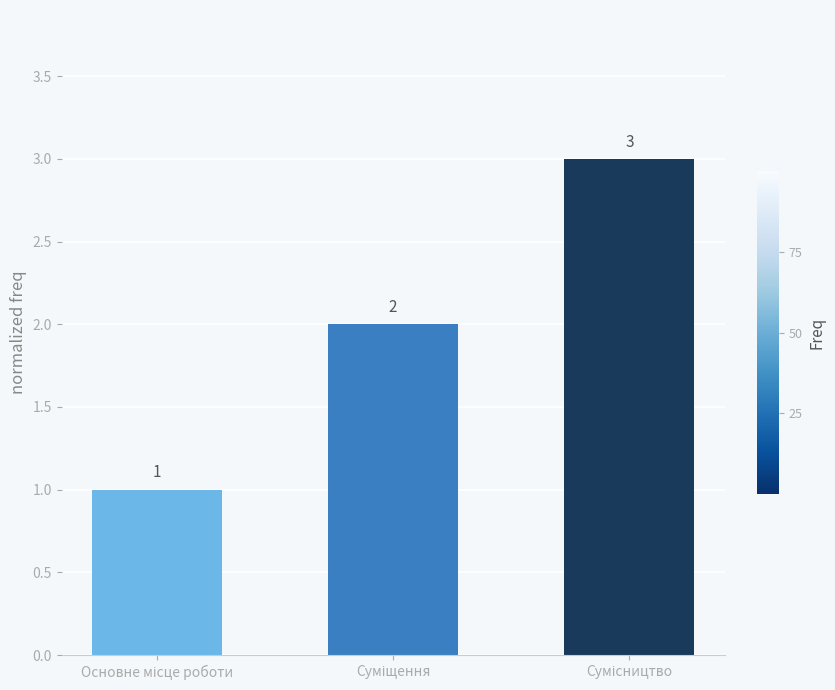

What is the value of the 3rd bar from the left?

3